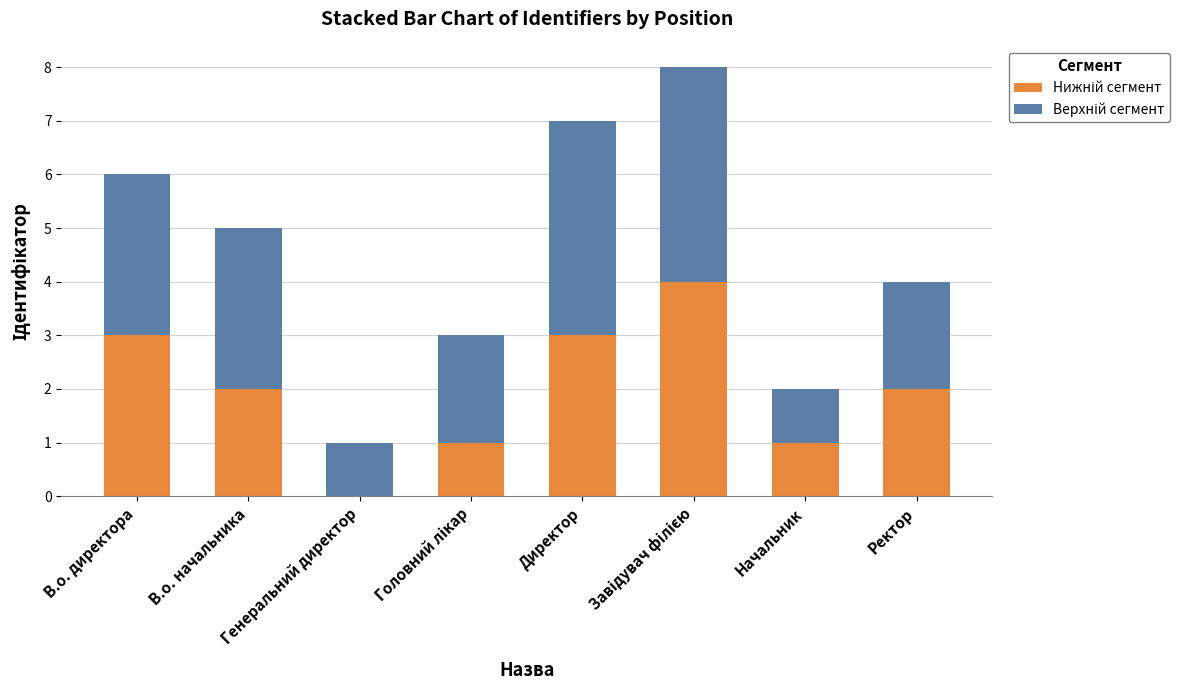

What is the total value across all series at Ректор?

4